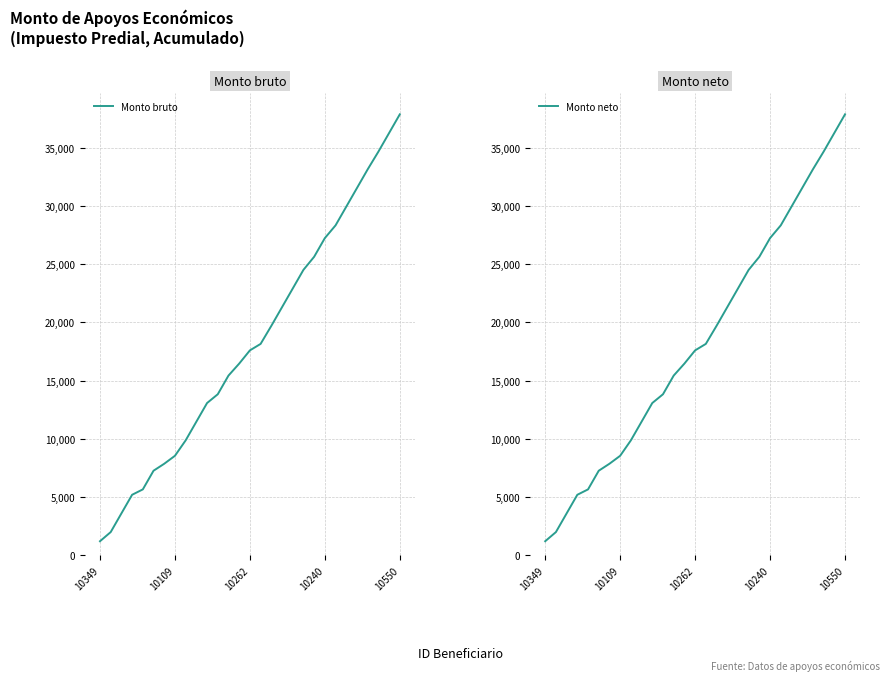

What is the value of the Monto bruto point at the 9th from the left?

9856.6